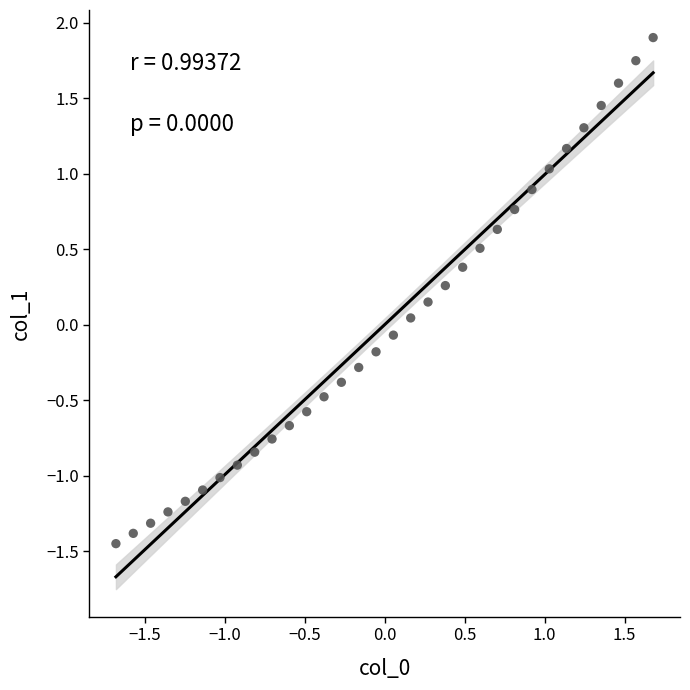

What is the range of X values (max minus min)?

3.4